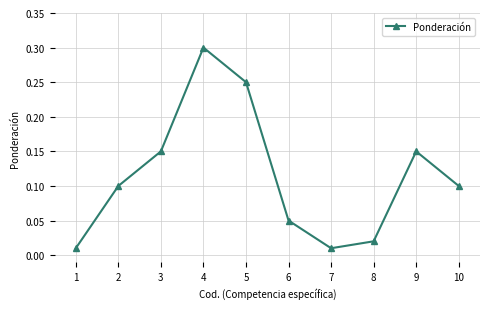

Between 7 and 8, which is larger?

8